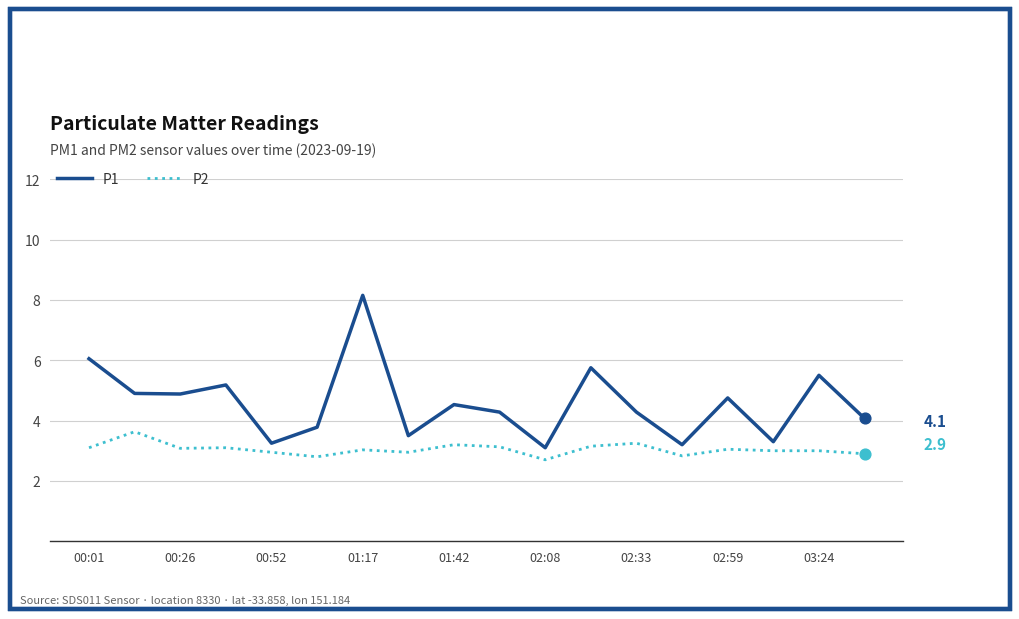

Which series has the widest spread of values?

P1